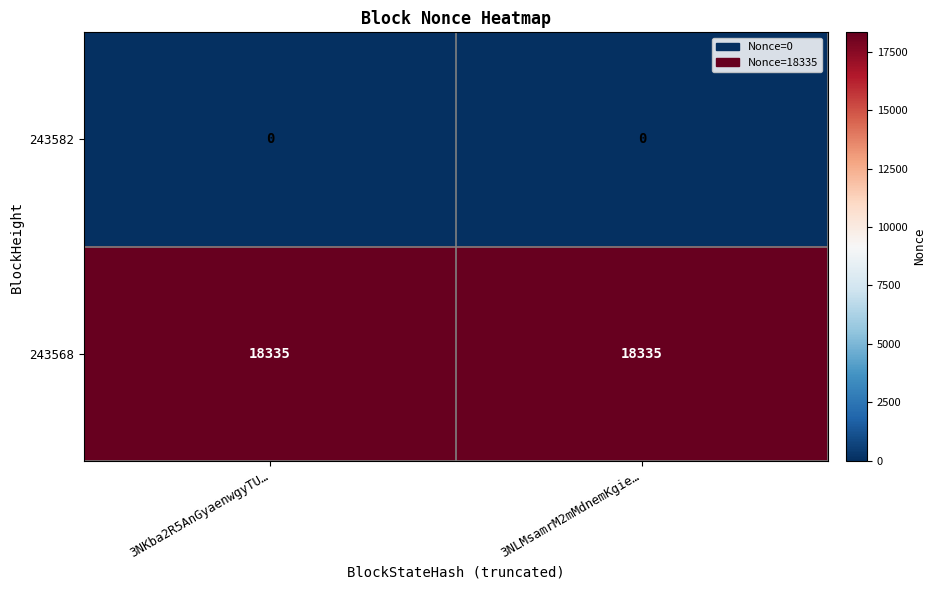

Which series has the largest total across all categories?

243568